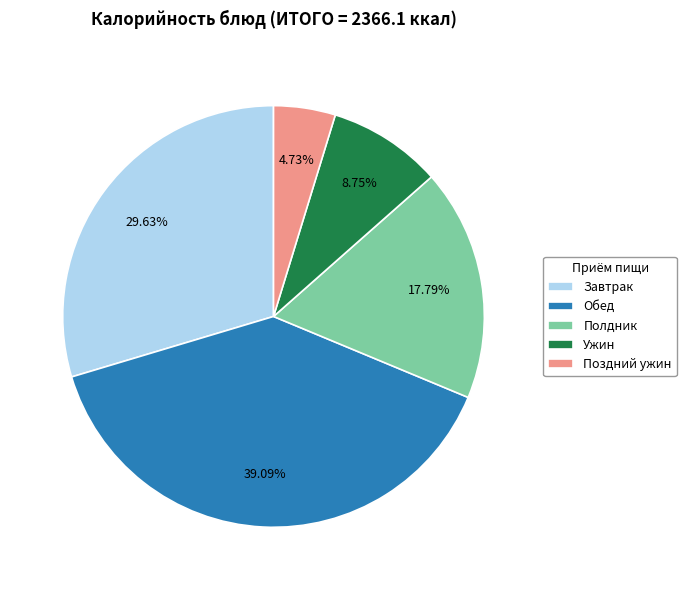

What is the largest slice in the pie chart?

Обед